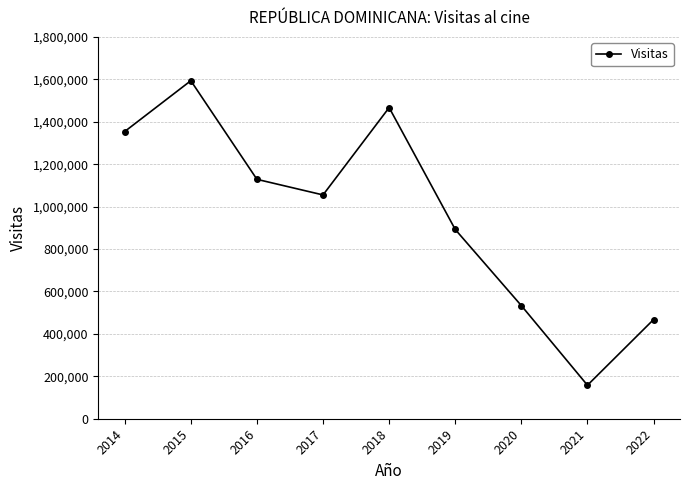

Reading left to right, what are all the values shown in this chart?

1353907	1593421	1128519	1054964	1466693	892197	533239	157950	467541